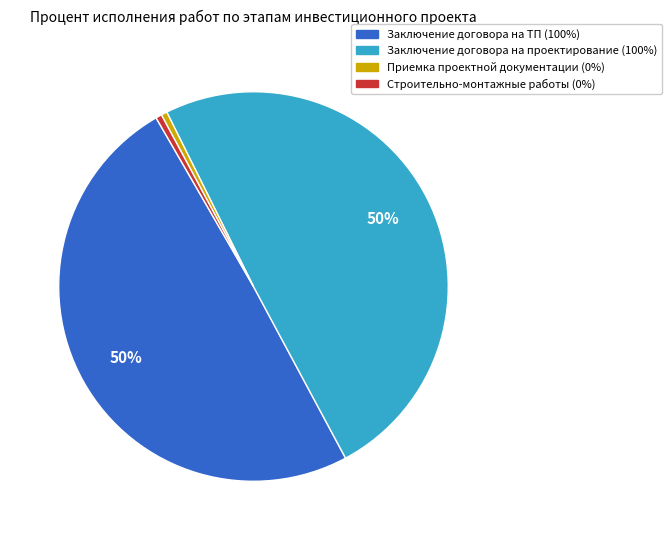

The Приемка проектной документации (0%) slice represents 0% of the pie. True or false?

True